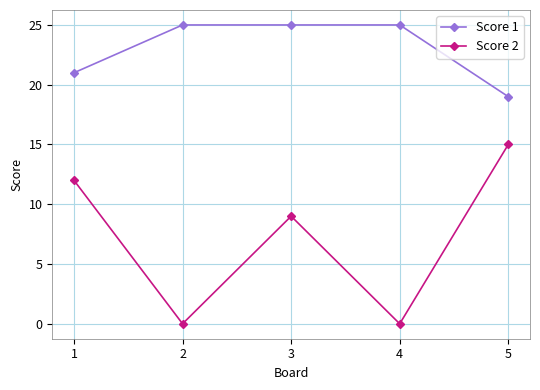

Reading left to right, transcribe all the data shown in this chart.

Score 1: 21	25	25	25	19
Score 2: 12	0	9	0	15